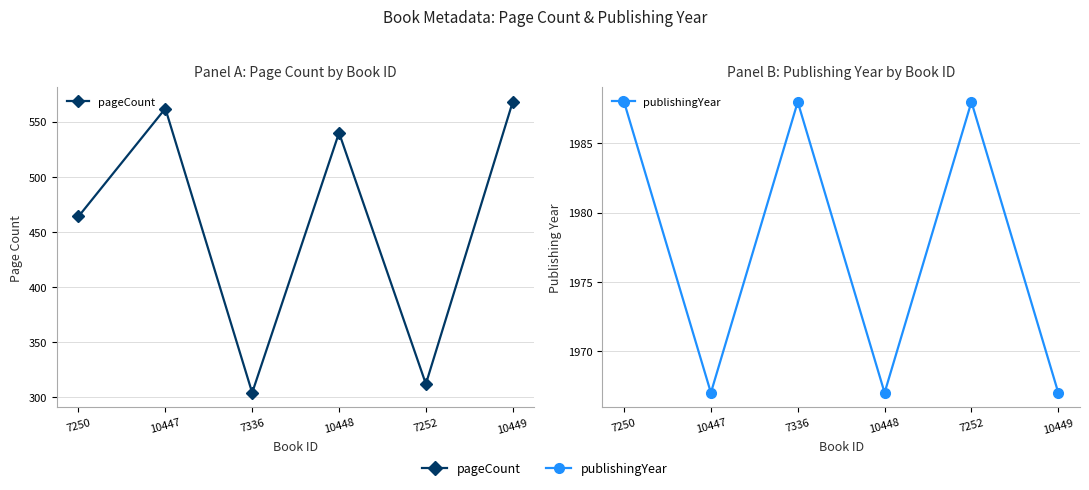

Which category has the highest value in the pageCount series?

10449